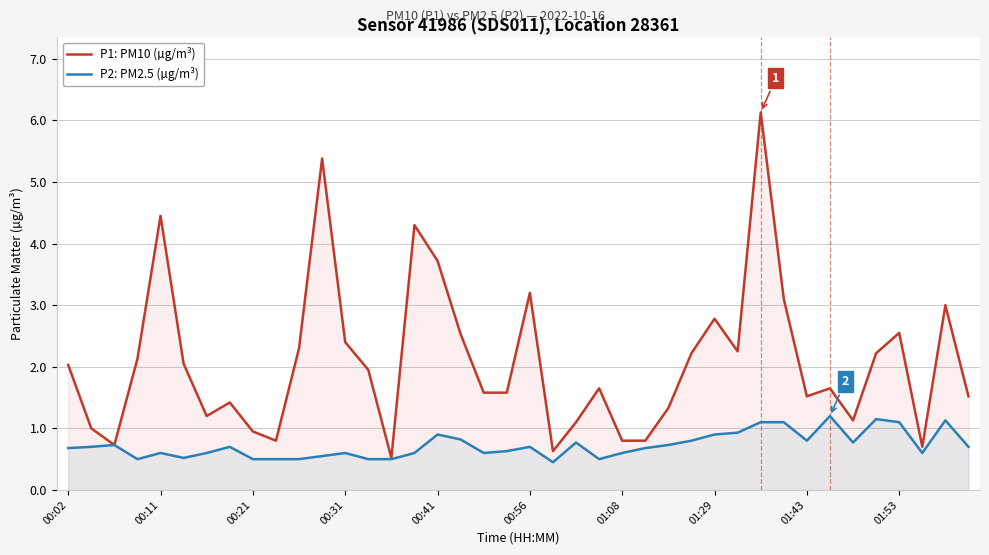

At which label does P1: PM10 (µg/m³) first exceed 1?

00:02